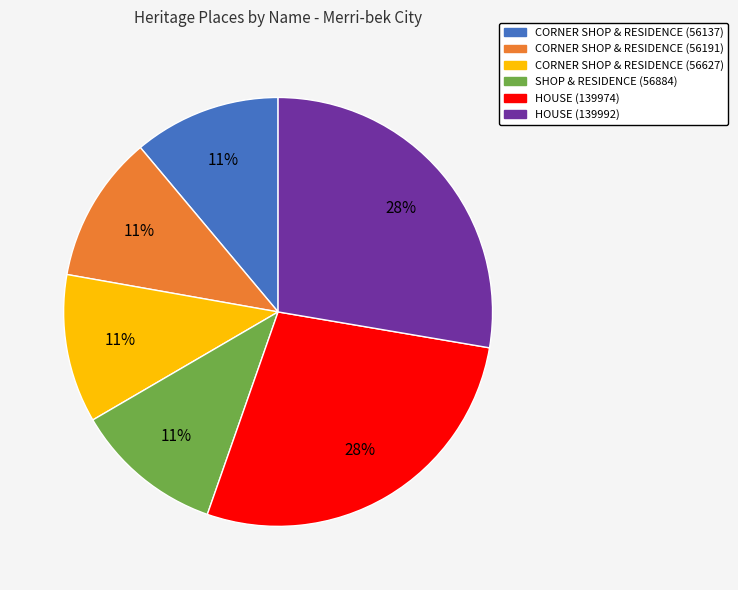

To the nearest percent, what portion does CORNER SHOP & RESIDENCE (56191) represent?

11%